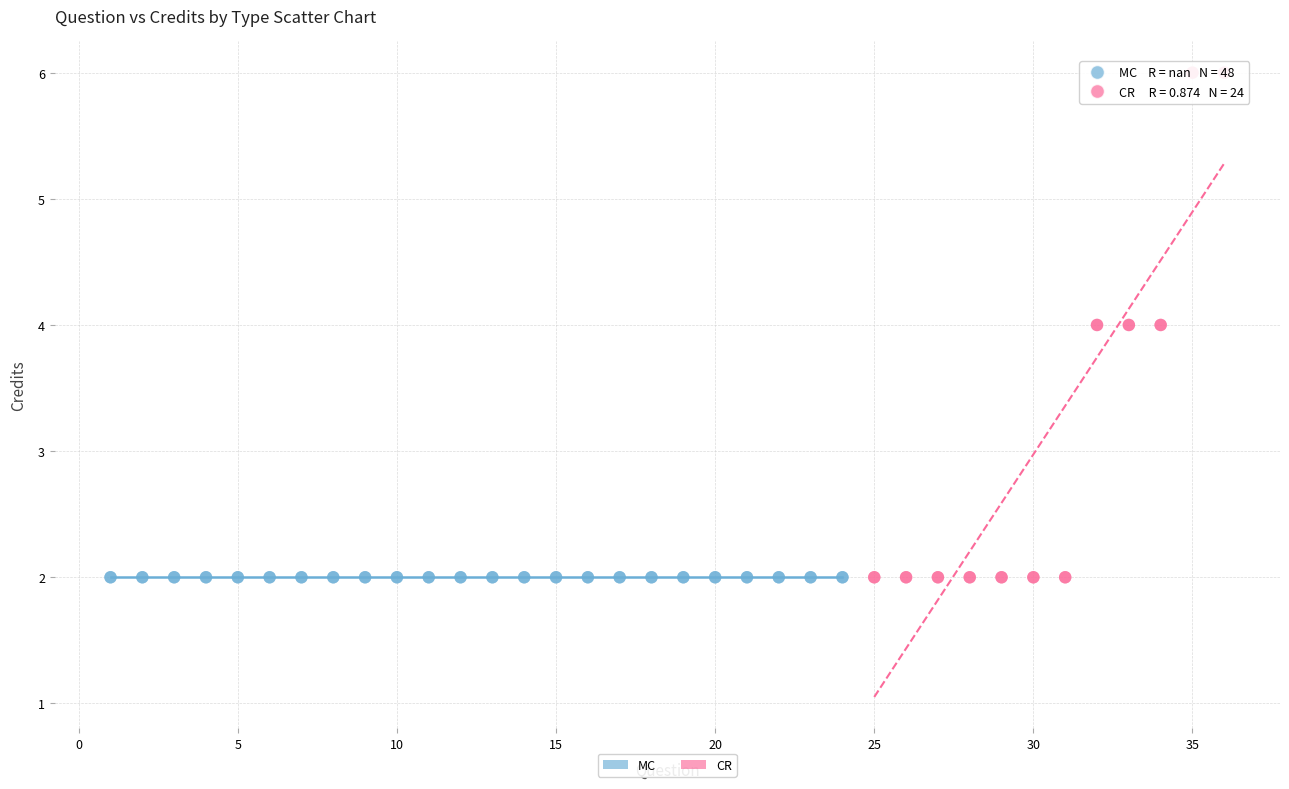

Which series contains the highest Y value?

CR